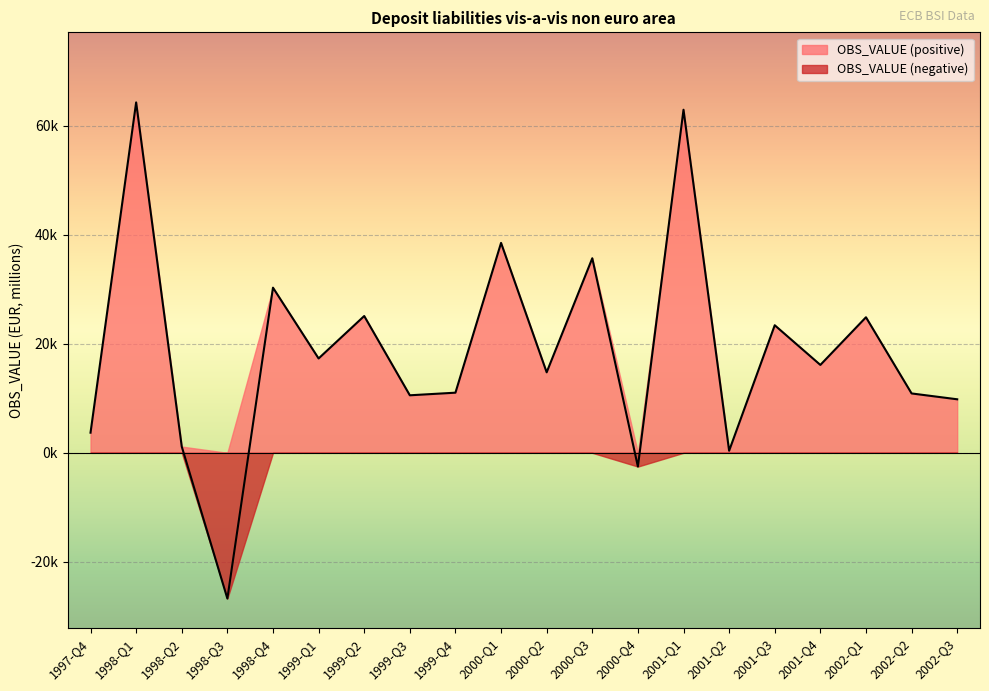

At which label does the data first exceed 16114?

1998-Q1